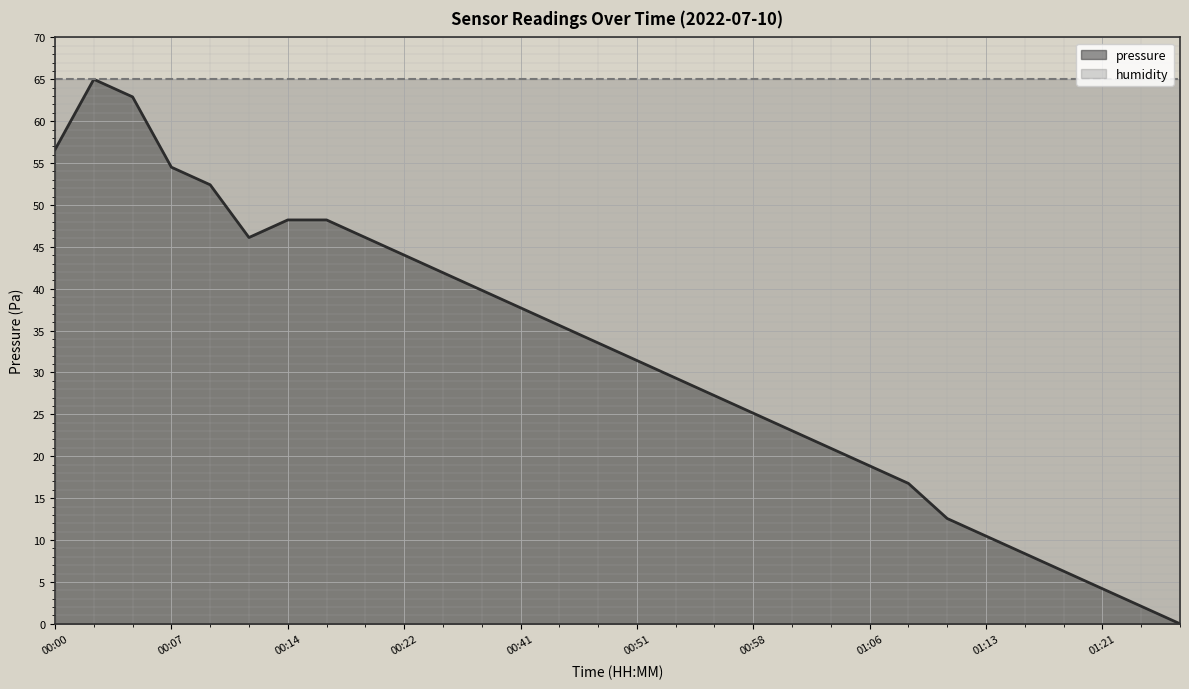

What is the label of the 28th point from the right?

00:05